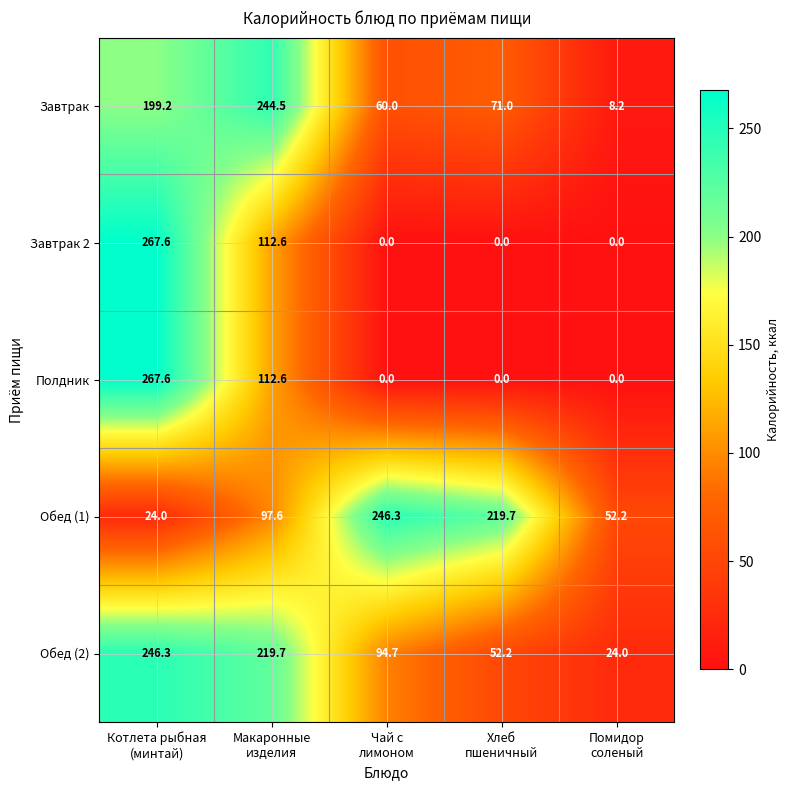

What is the sum of all Обед (2) values?

636.9